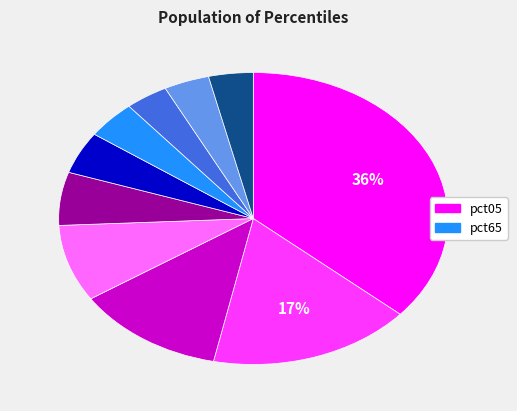

Is there a majority slice in this chart?

No